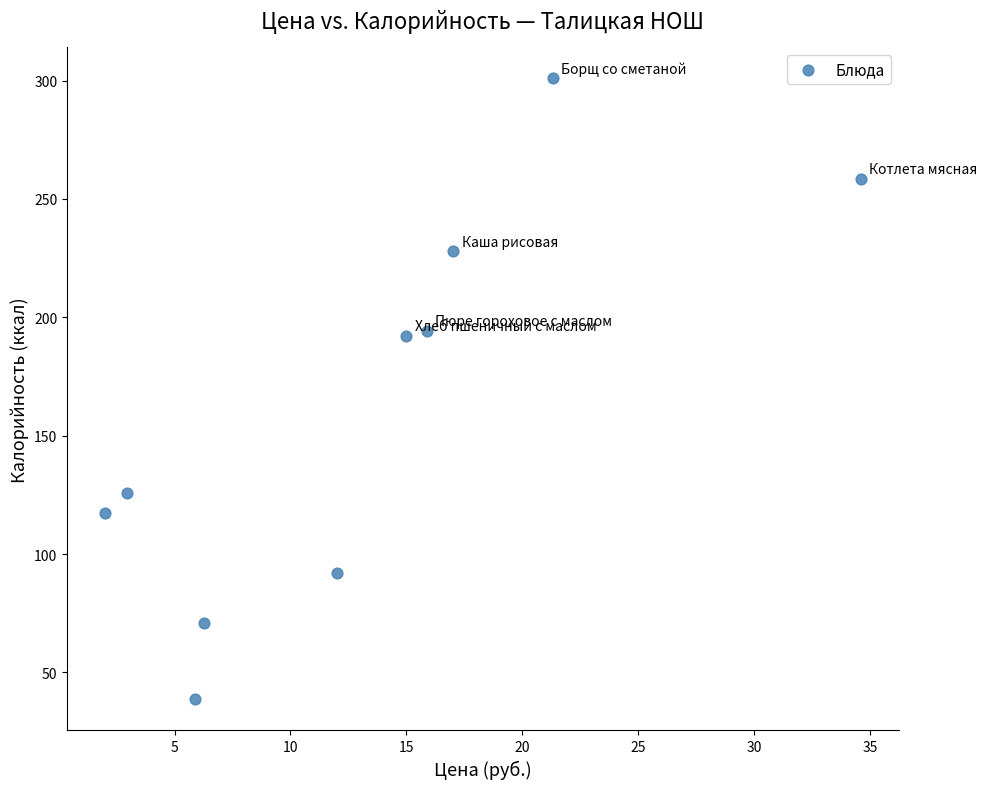

What is the average Y value?

161.9